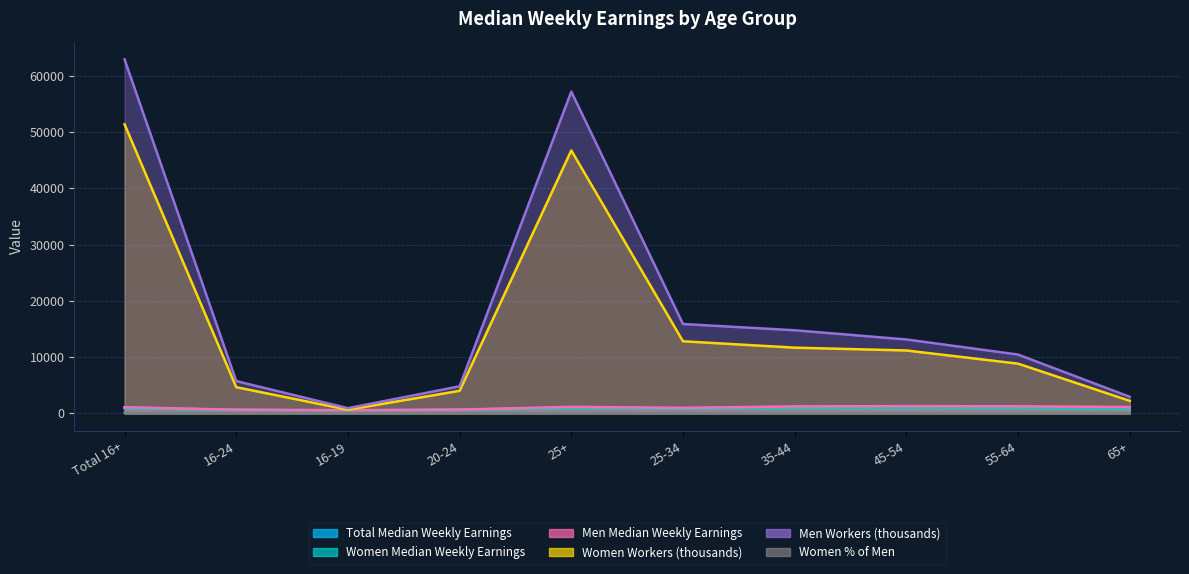

What is the difference between the Women % of Men values at 35-44 and 16-24?

13.2